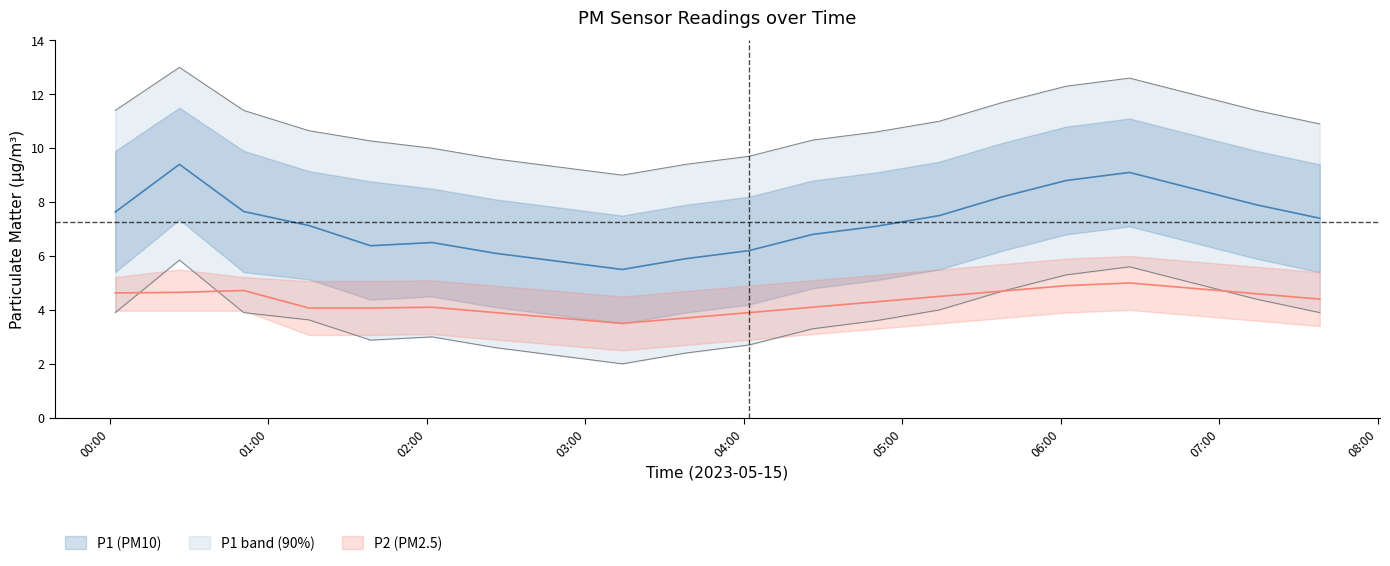

How many lines are shown in the chart?

4